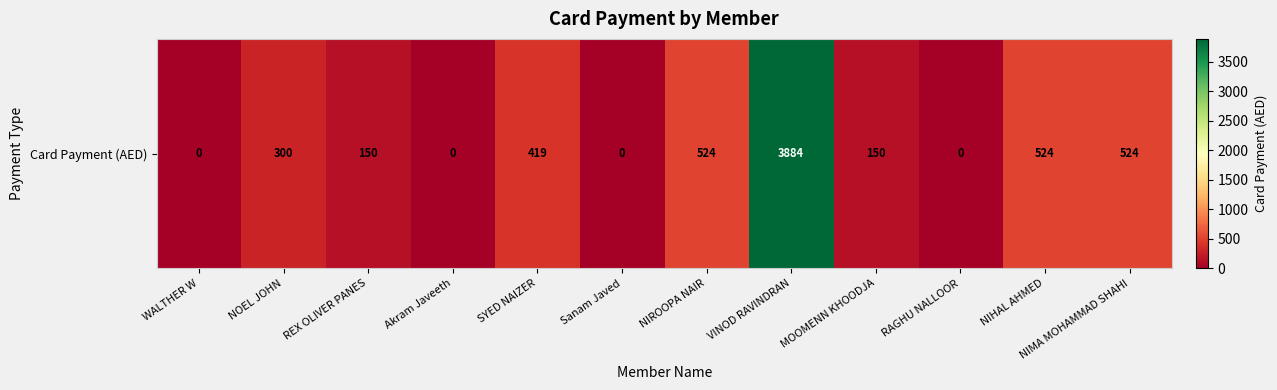

Between NOEL JOHN and Akram Javeeth, which is larger?

NOEL JOHN